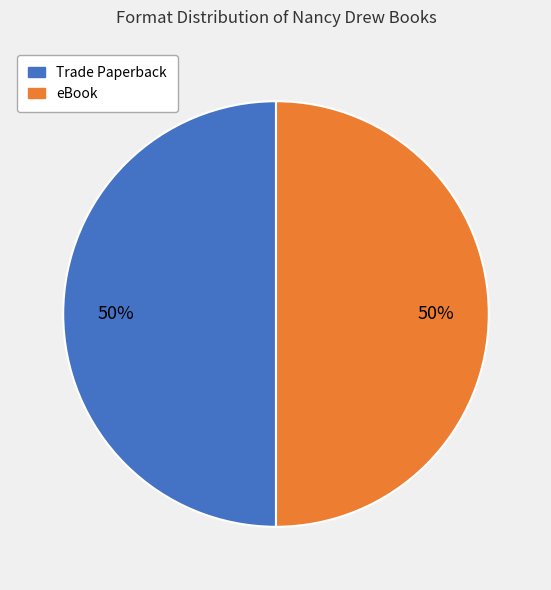

To the nearest percent, what is the average slice percentage?

50%